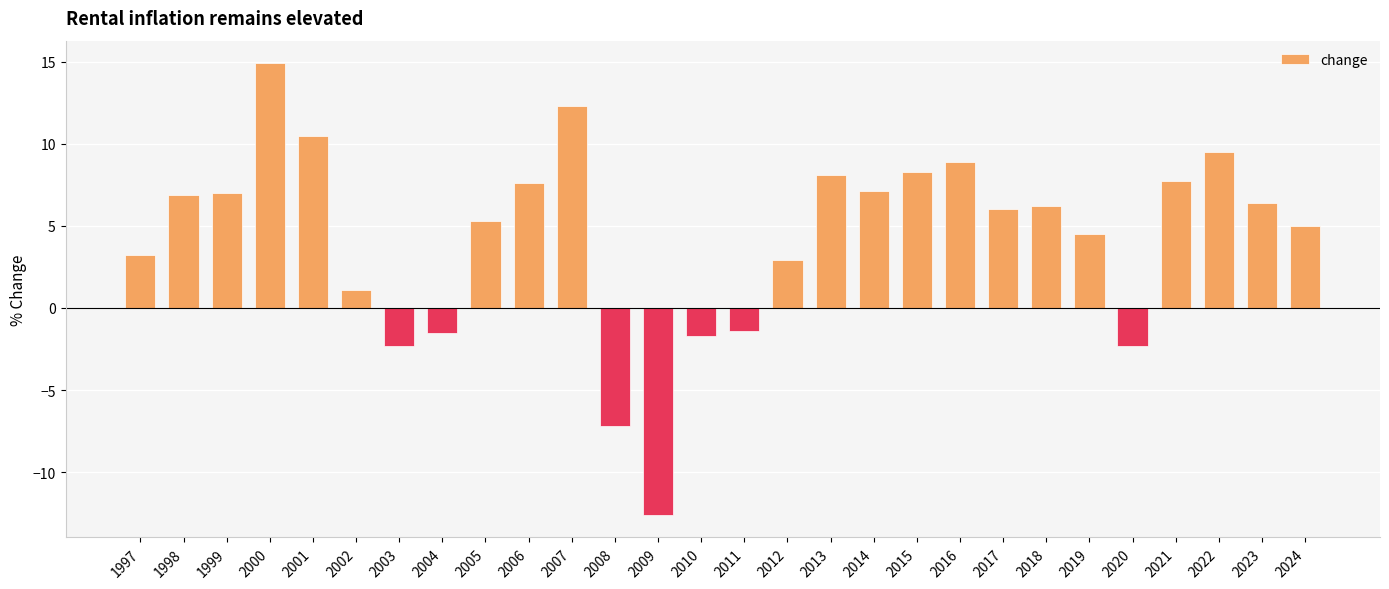

What is the difference between the values at 2023 and 2022?

3.1